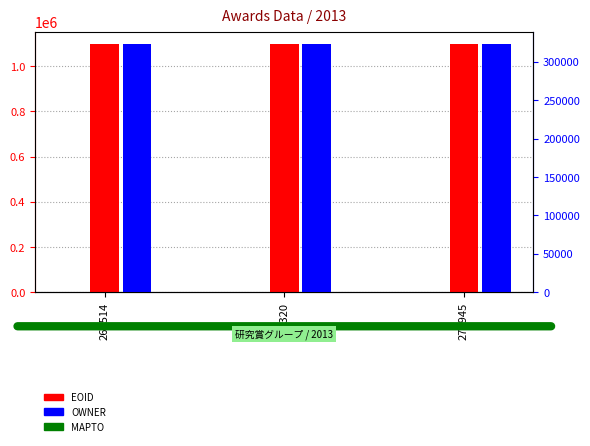

What is the average value of the OWNER series?

323008